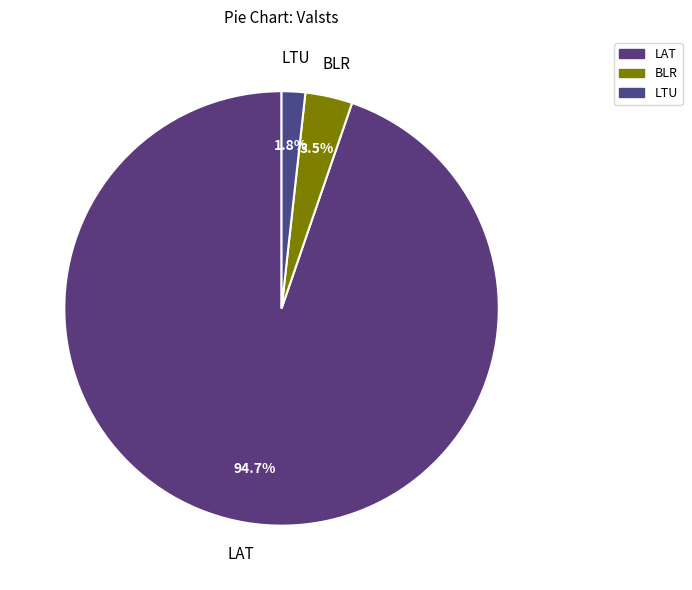

Count the number of slices in the pie.

3